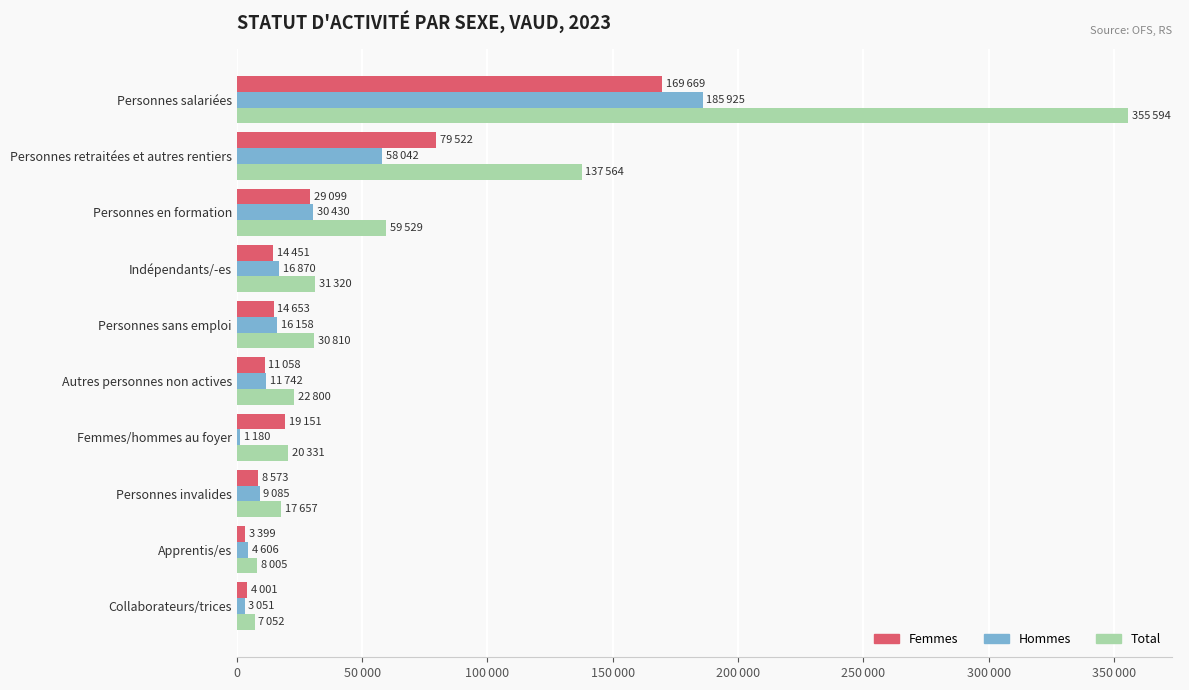

What are all the series names shown in the legend?

Femmes, Hommes, Total